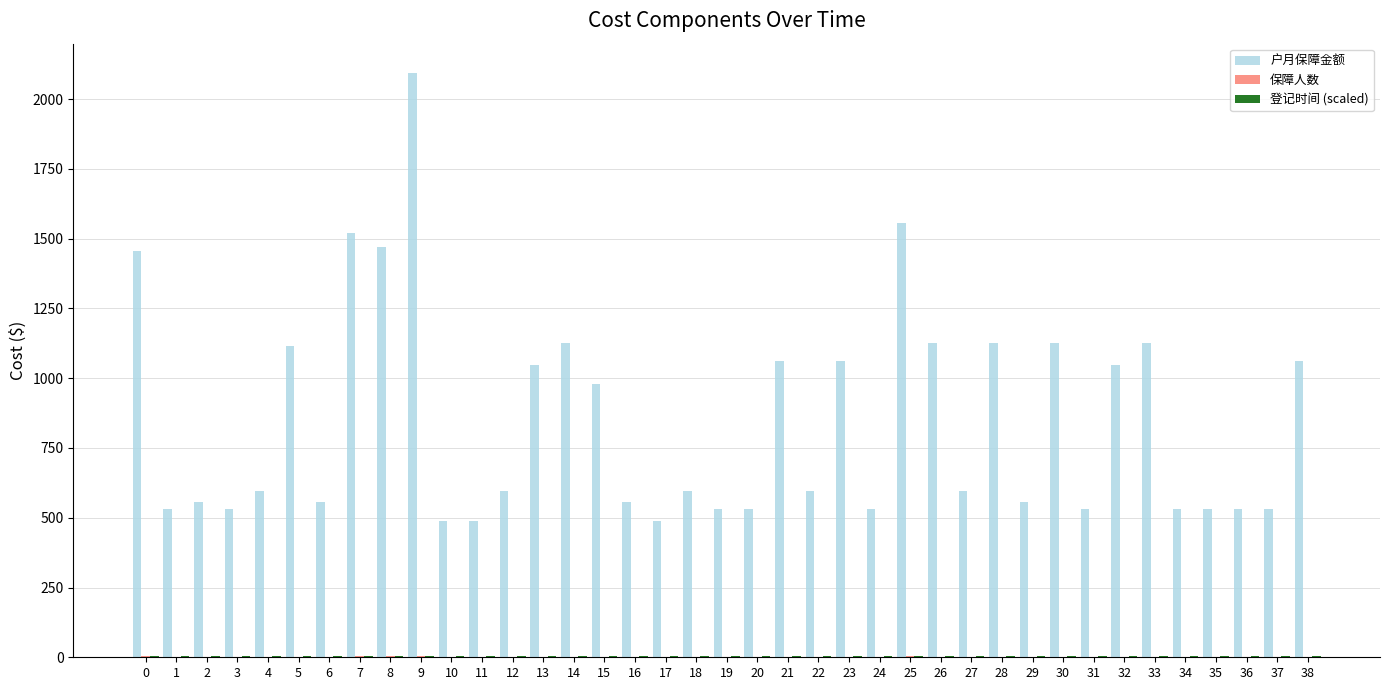

How many distinct data groups are displayed?

3